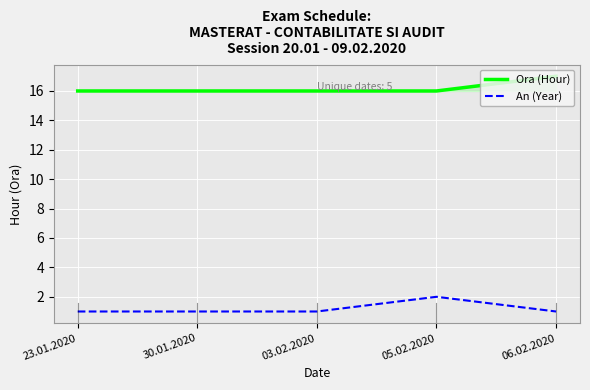

Is the value of An (Year) at 06.02.2020 greater than the value of Ora (Hour) at 03.02.2020?

No